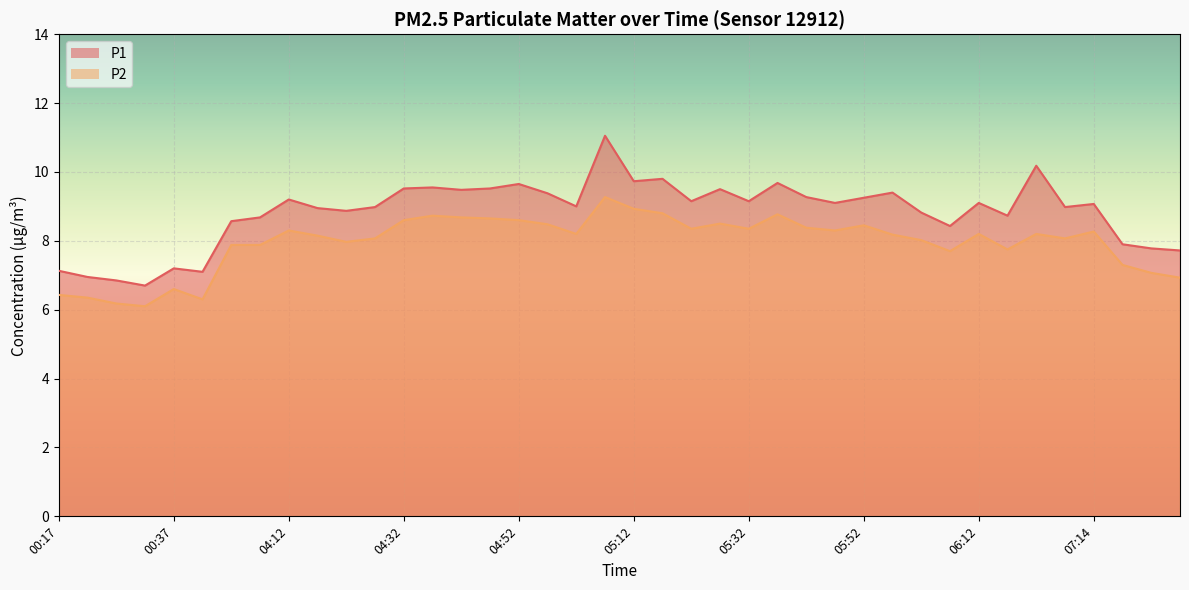

What is the lowest value of the P2 series?

6.1